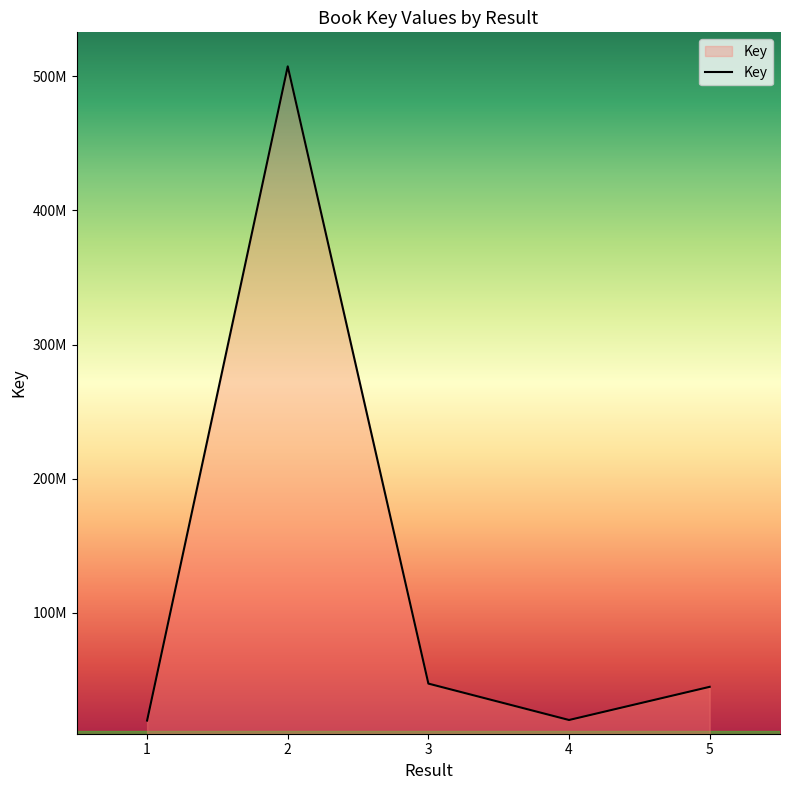

True or false: the data shows 12365411 at 4.

False